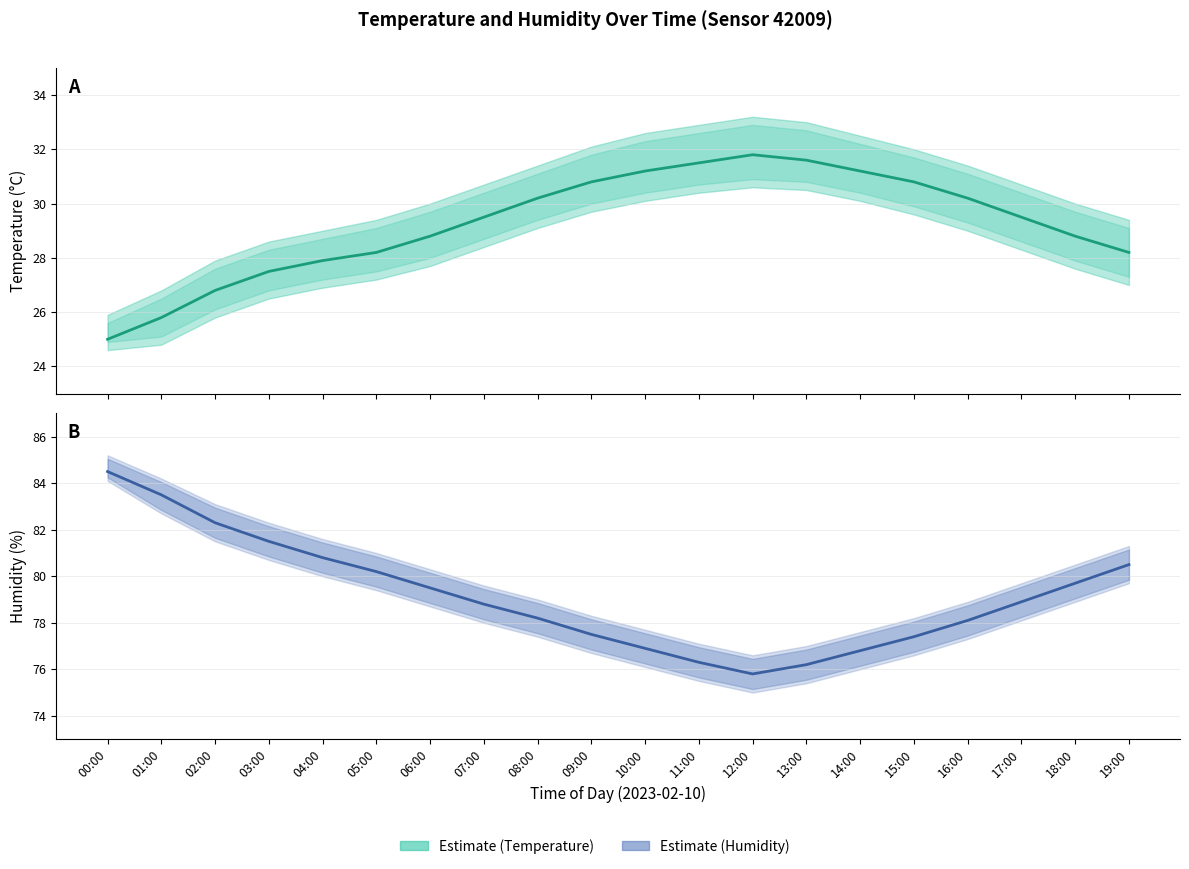

True or false: the data shows 109.2 at 13:00.

False